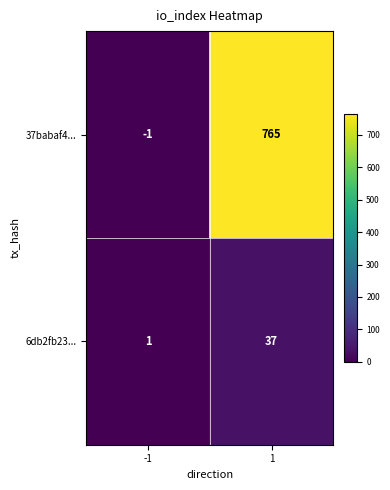

Reading right to left, extract all data points from this chart.

37babaf4...: 1=765	-1=-1
6db2fb23...: 1=37	-1=1